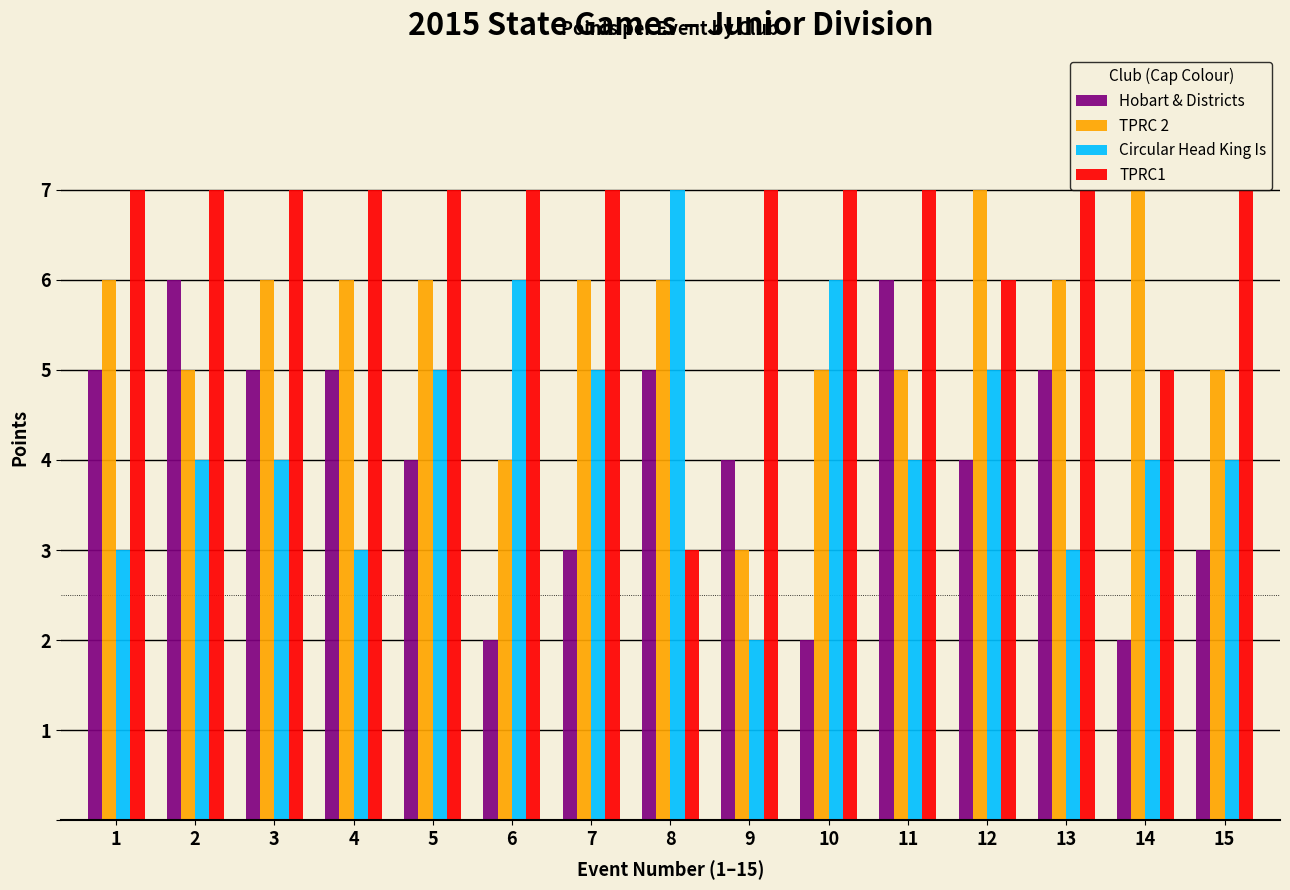

Which series has the largest total across all categories?

TPRC1